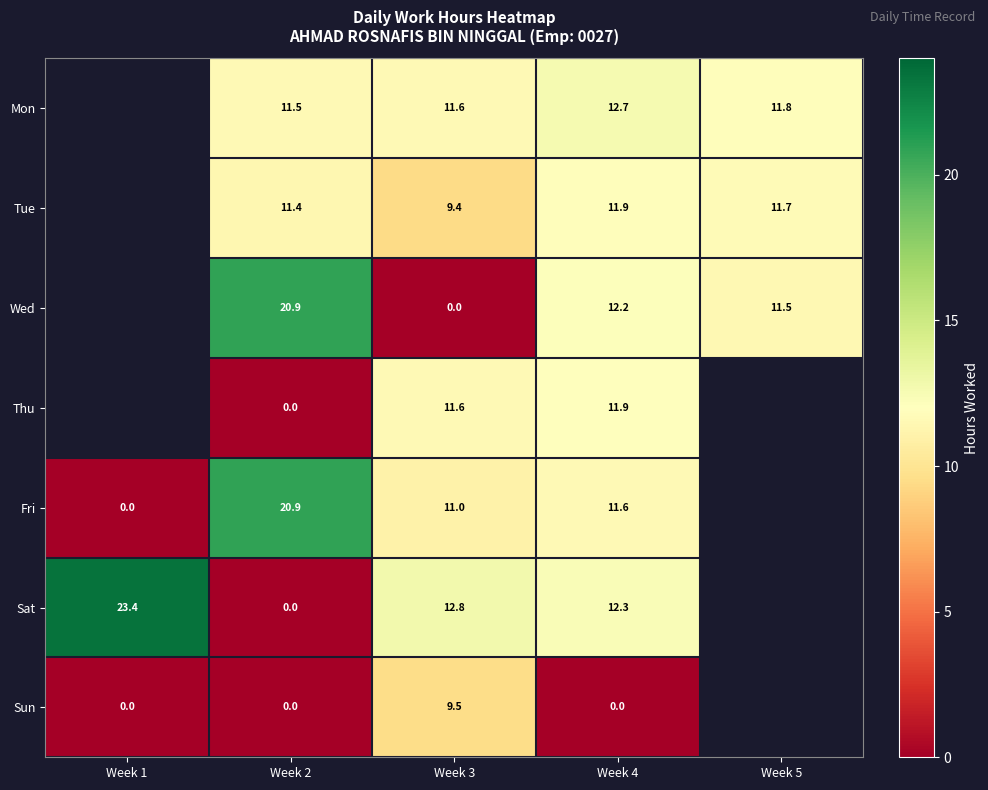

The Wed series shows 20.9 at Week 2. True or false?

True